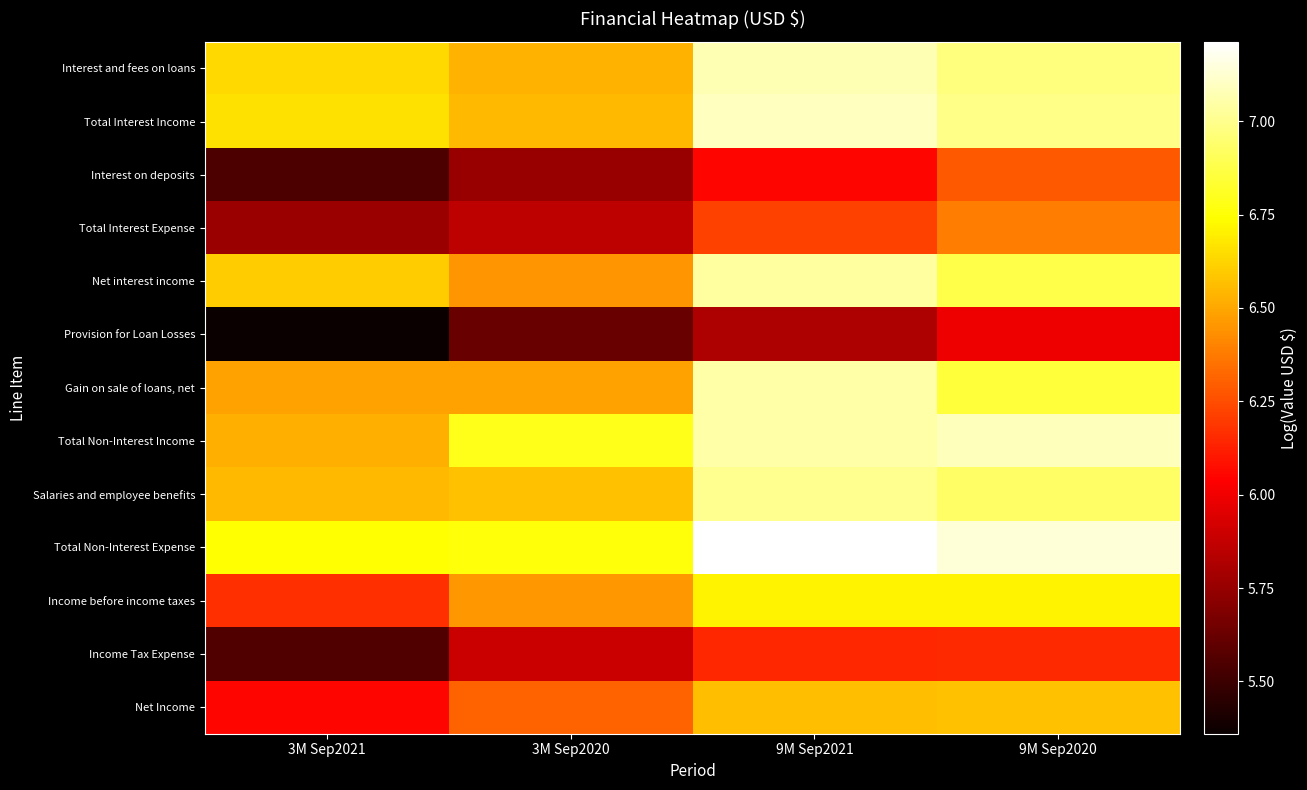

Between 9M Sep2021 and 9M Sep2020, which is larger?

9M Sep2021